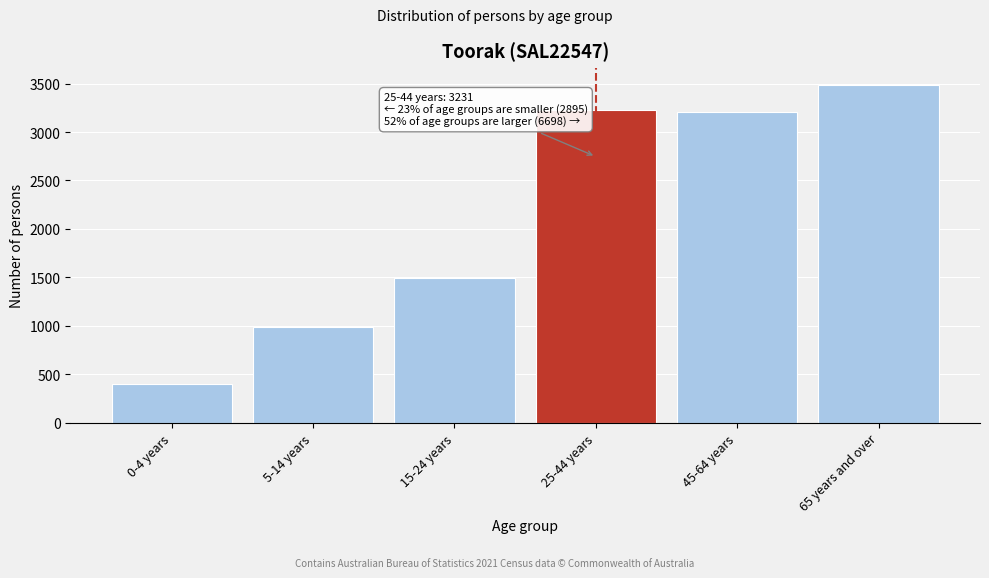

Reading left to right, transcribe all the data shown in this chart.

0-4 years=405	5-14 years=992	15-24 years=1498	25-44 years=3231	45-64 years=3211	65 years and over=3487